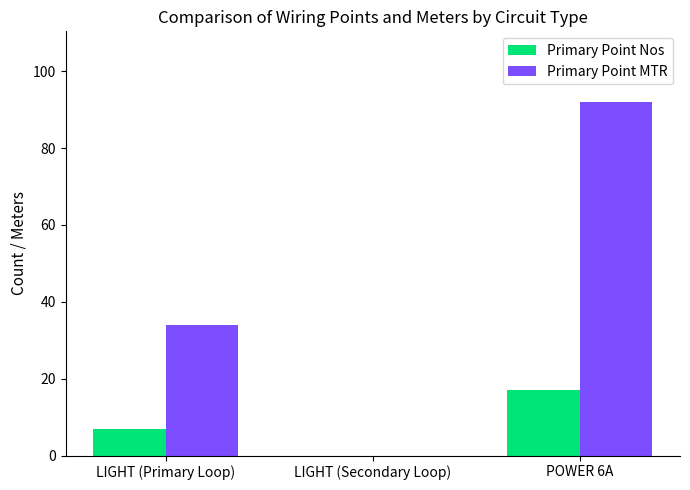

The value of Primary Point Nos at LIGHT (Secondary Loop) is 10. True or false?

False